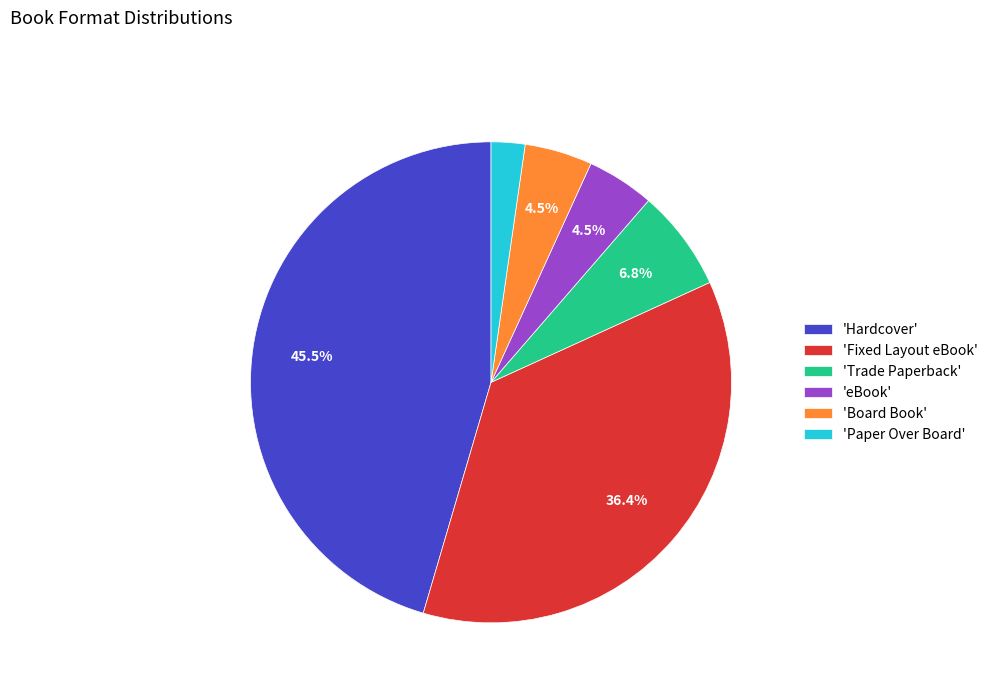

Which has a higher value, 'Board Book' or 'Trade Paperback'?

'Trade Paperback'